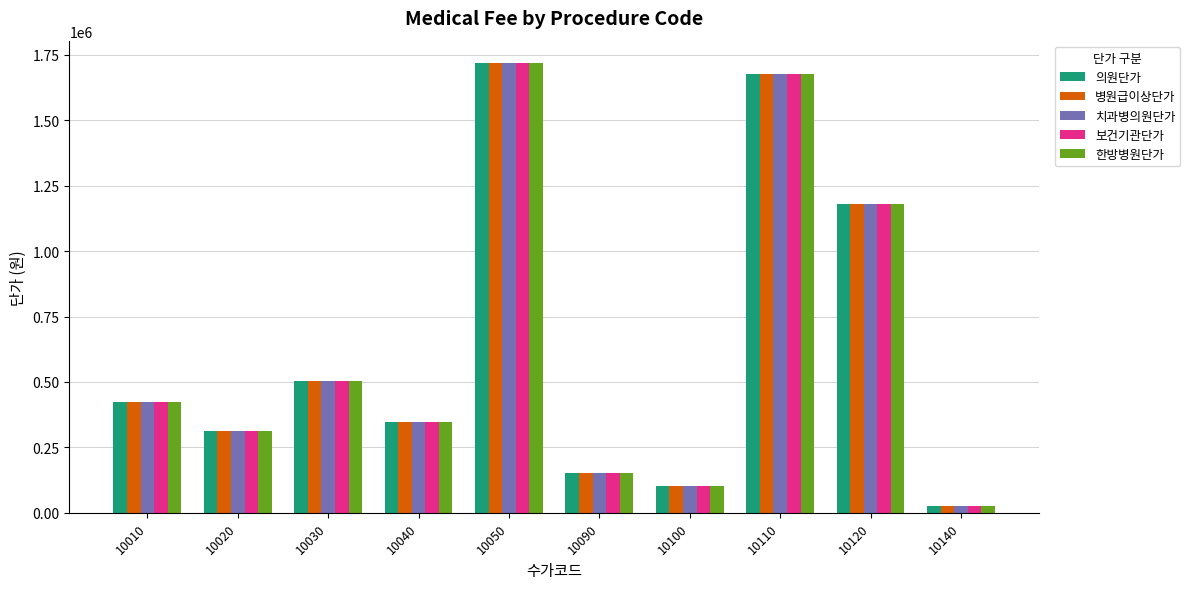

The value of 의원단가 at 10090 is 150260. True or false?

True